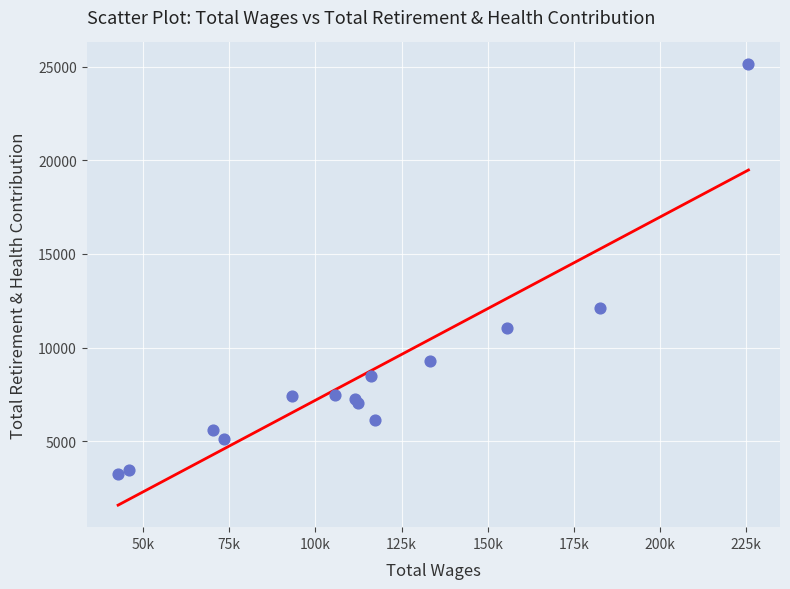

What Y value in the scatter plot is closest to 14186?

12122